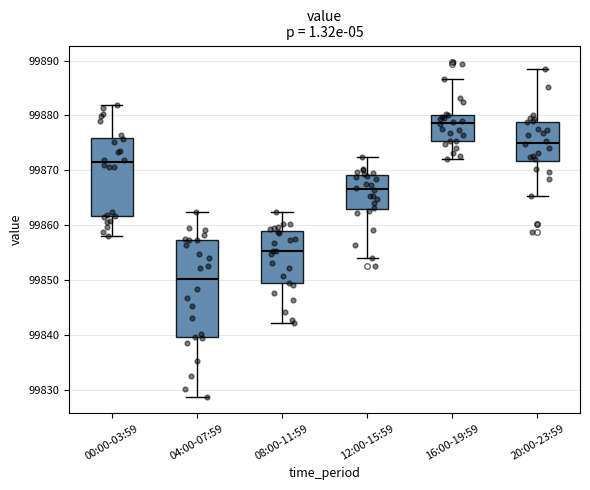

Which box is the tallest, from its lower edge to its upper edge?

04:00-07:59